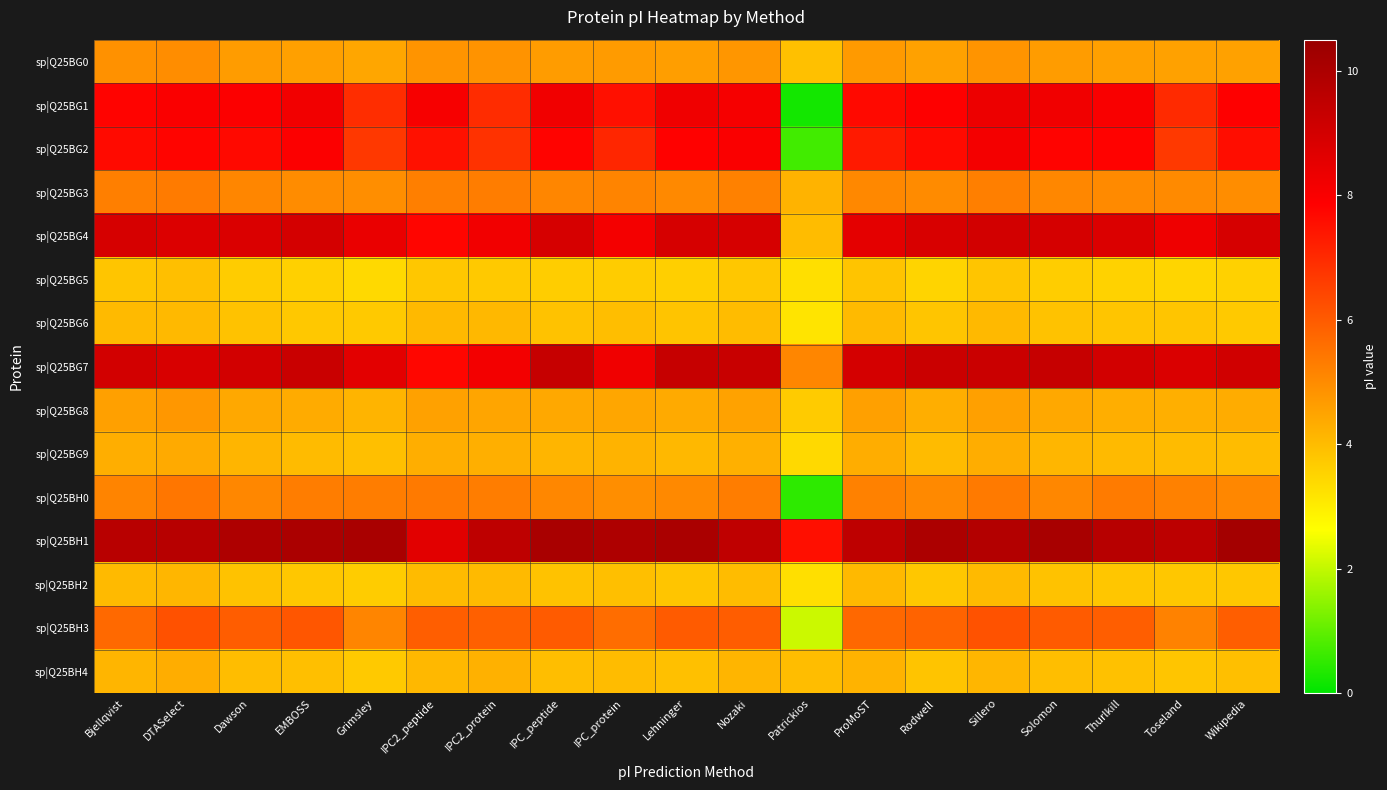

Which has a higher value, Dawson or Rodwell?

Dawson